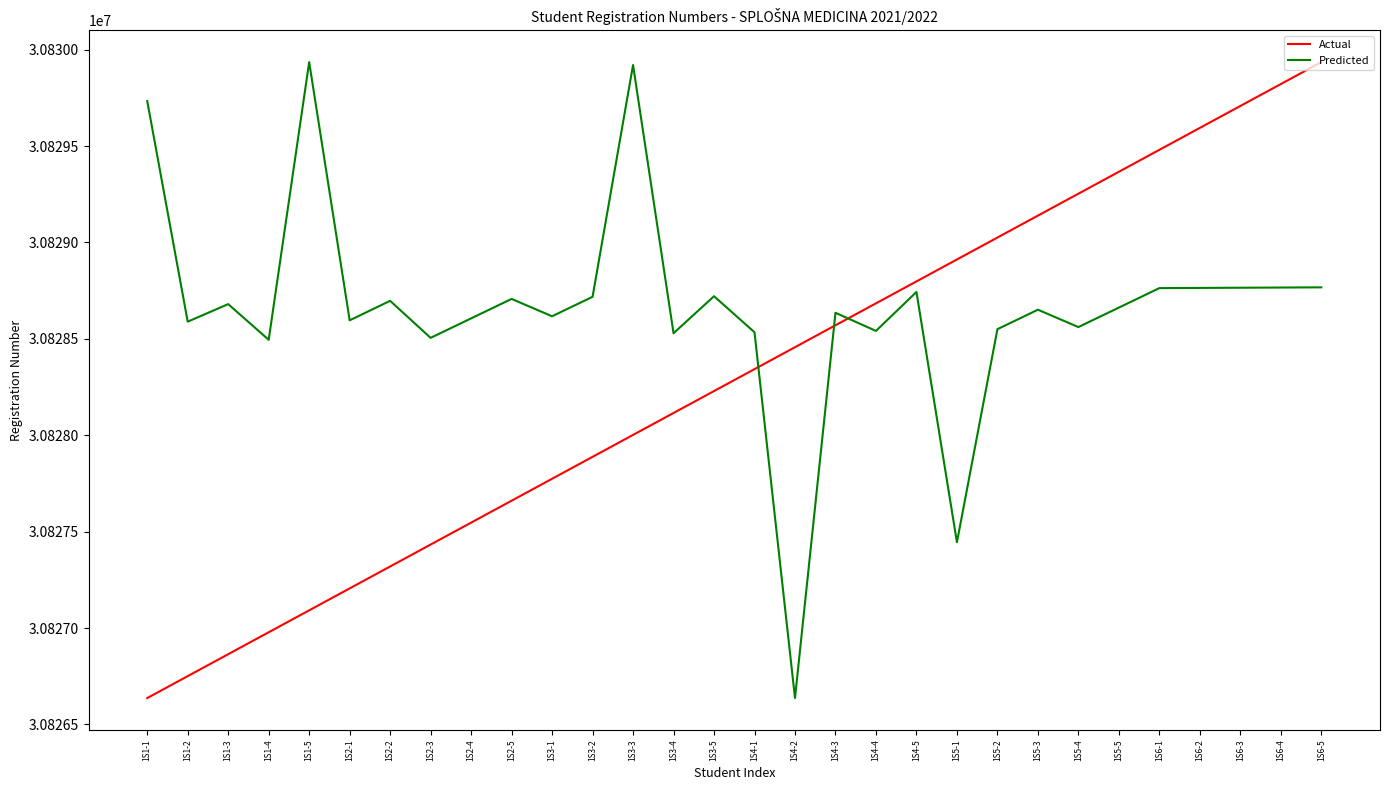

What is the spread (max minus min) of values at 1S4-2?

1819.6